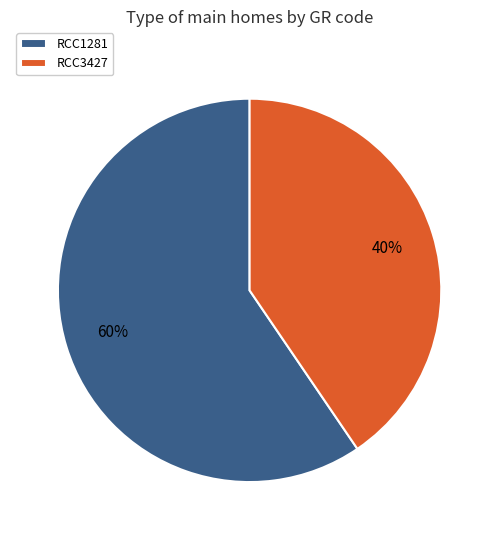

To the nearest percent, what portion does RCC3427 represent?

40%